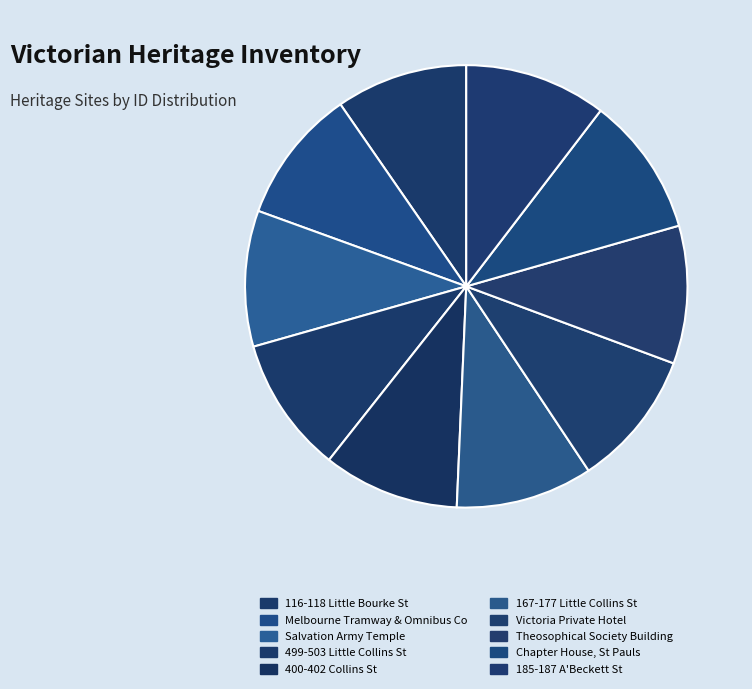

How many slices are in this pie chart?

10